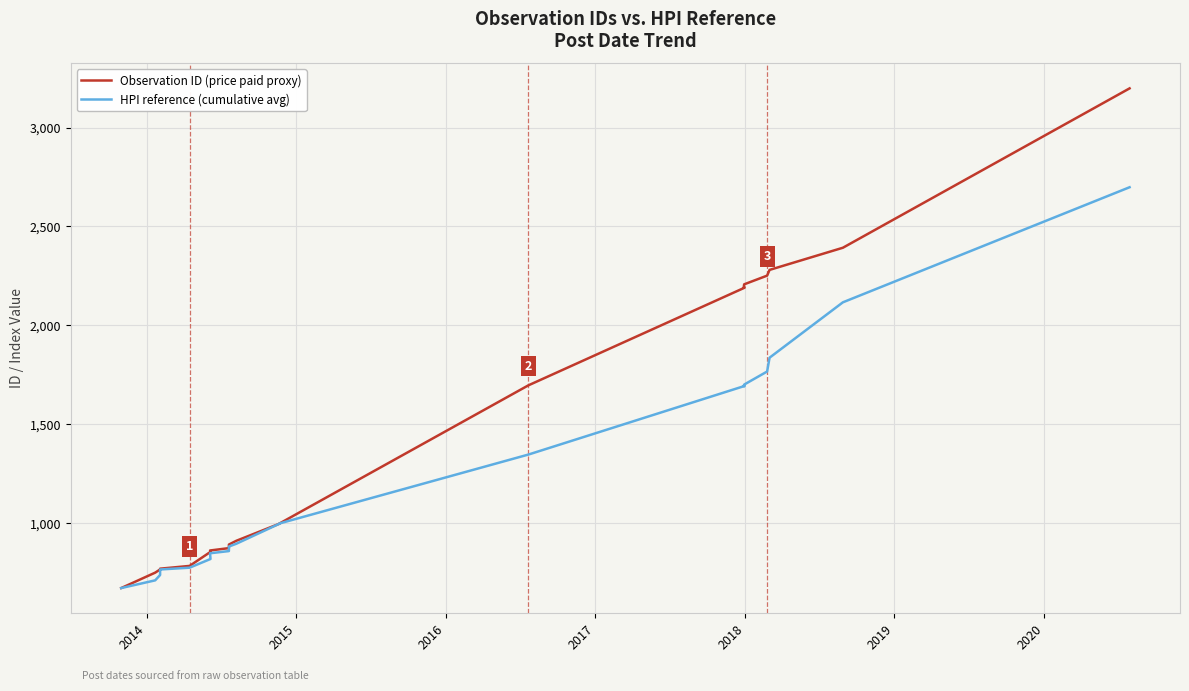

List the series in order of their peak value, lowest first.

HPI reference (cumulative avg), Observation ID (price paid proxy)